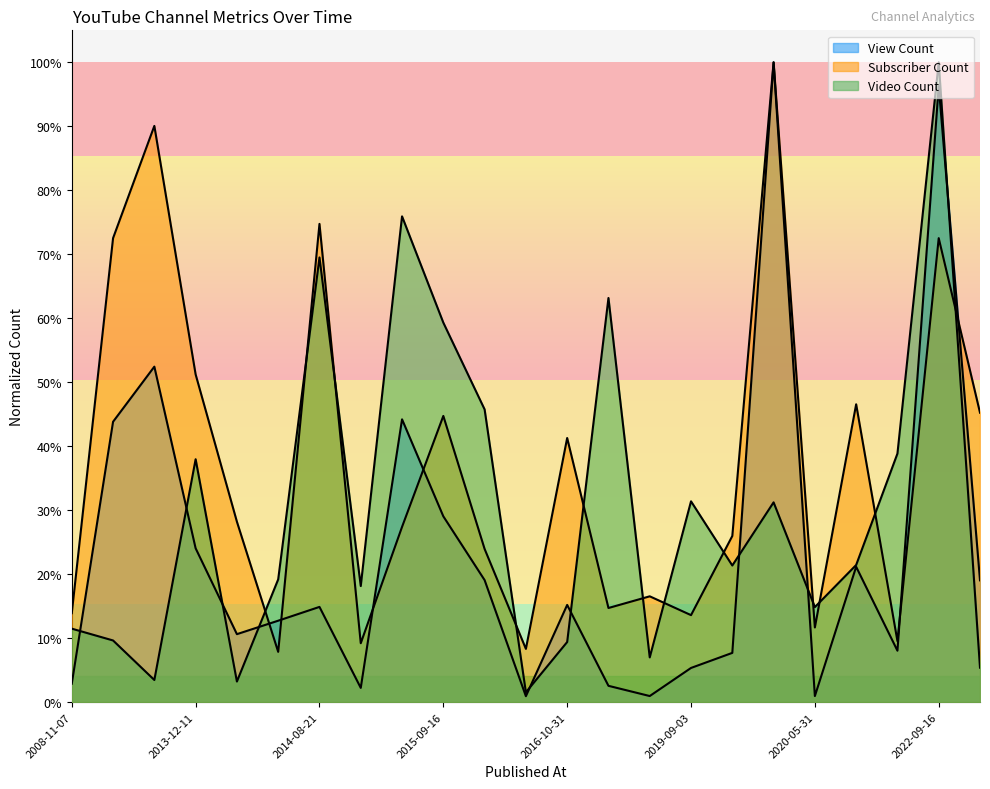

How many lines are shown in the chart?

3